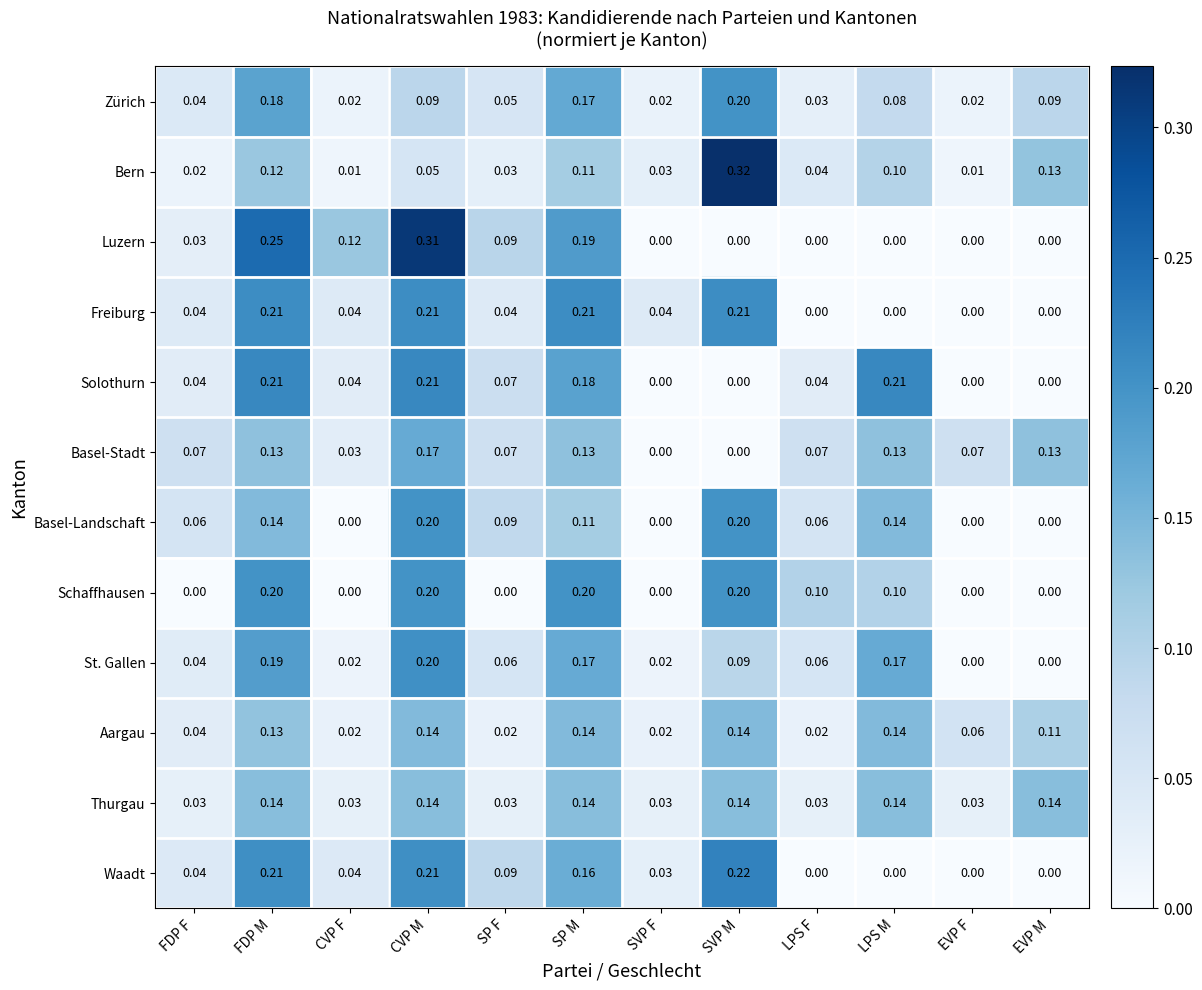

Is the value of Basel-Stadt at SVP M greater than the value of Zürich at LPS F?

No